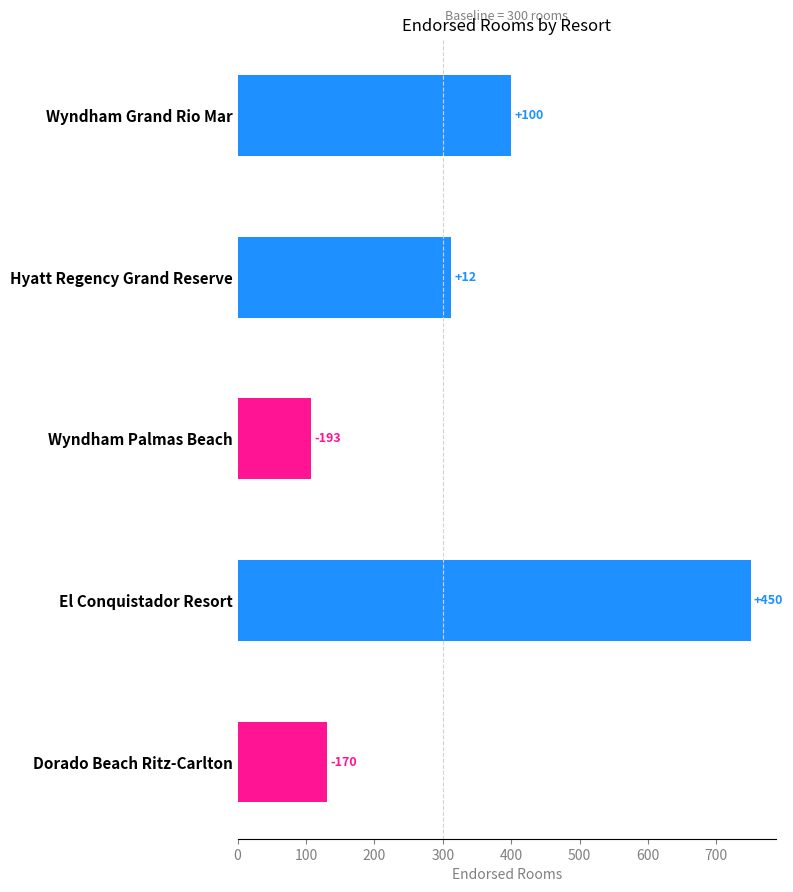

Does the chart contain any negative values?

No